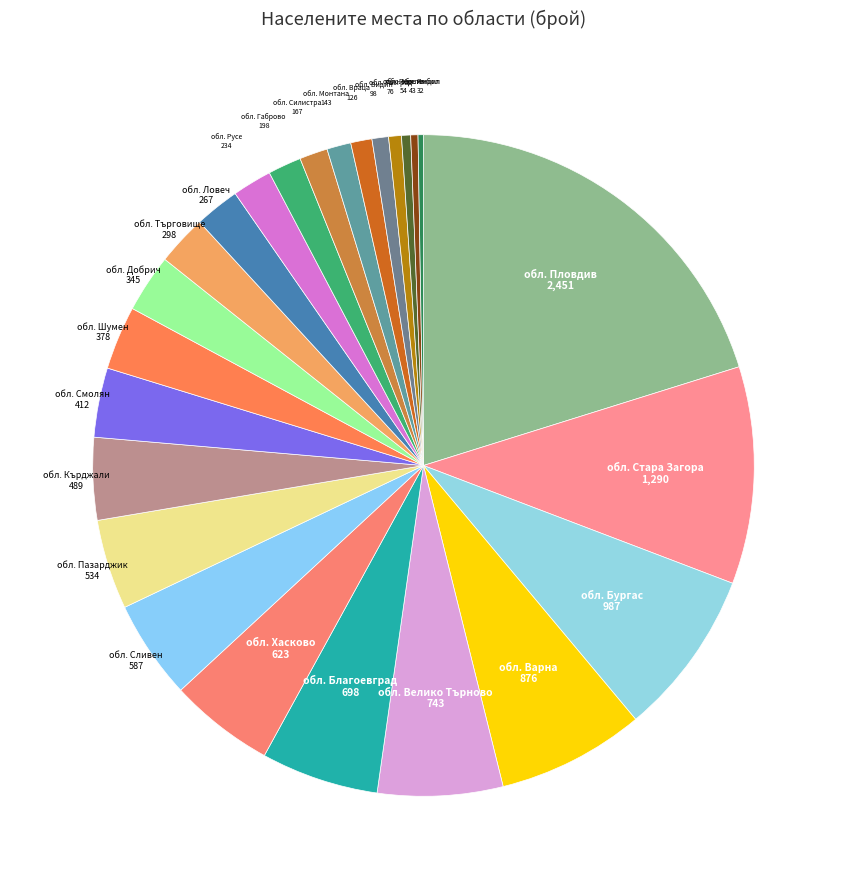

True or false: обл. Кюстендил accounts for 0% of the total.

True